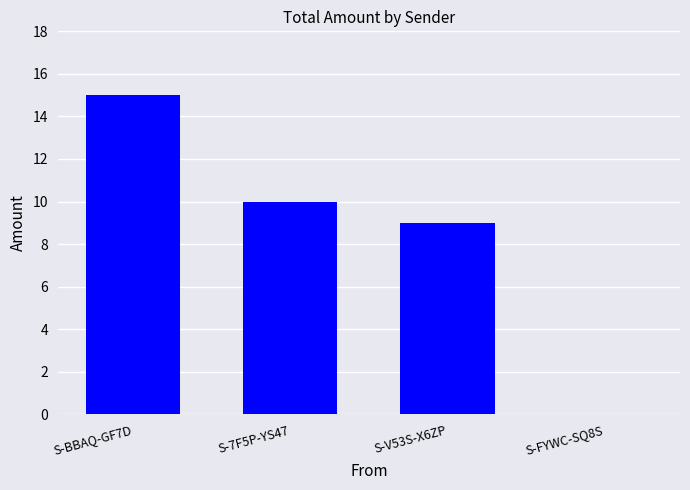

At which label is the value closest to 7?

S-V53S-X6ZP